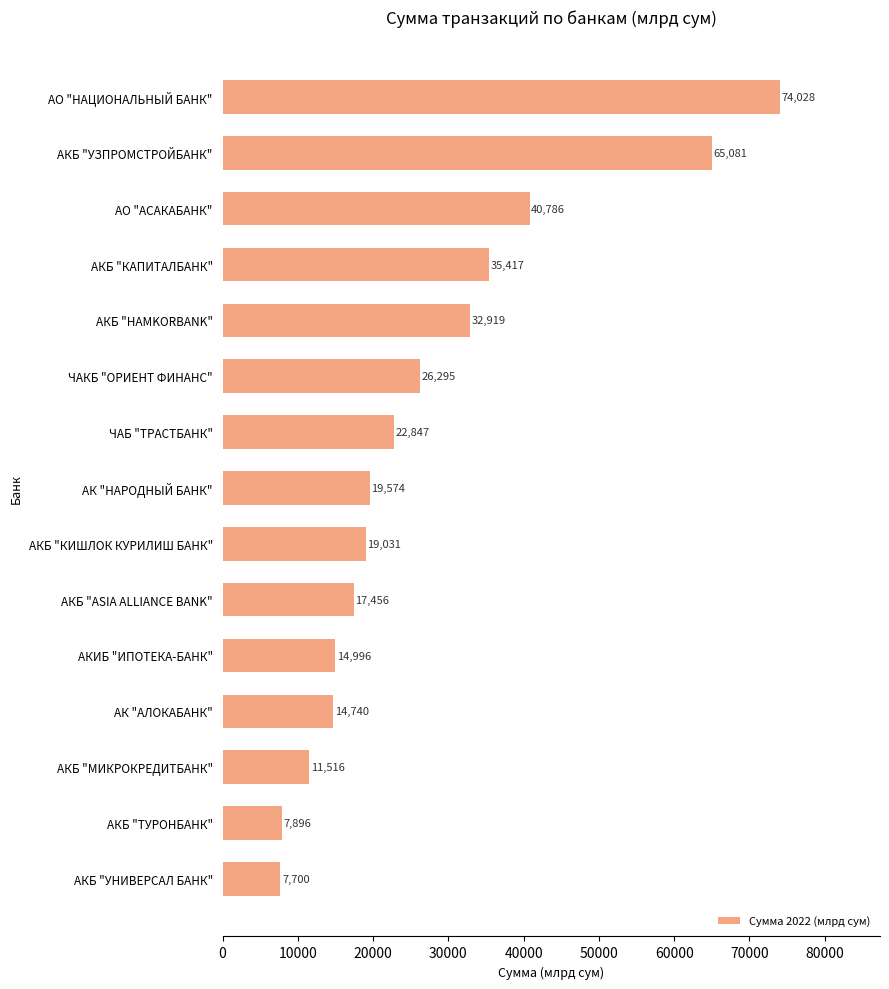

Where is the data nearest to the value 40863?

АО "АСАКАБАНК"